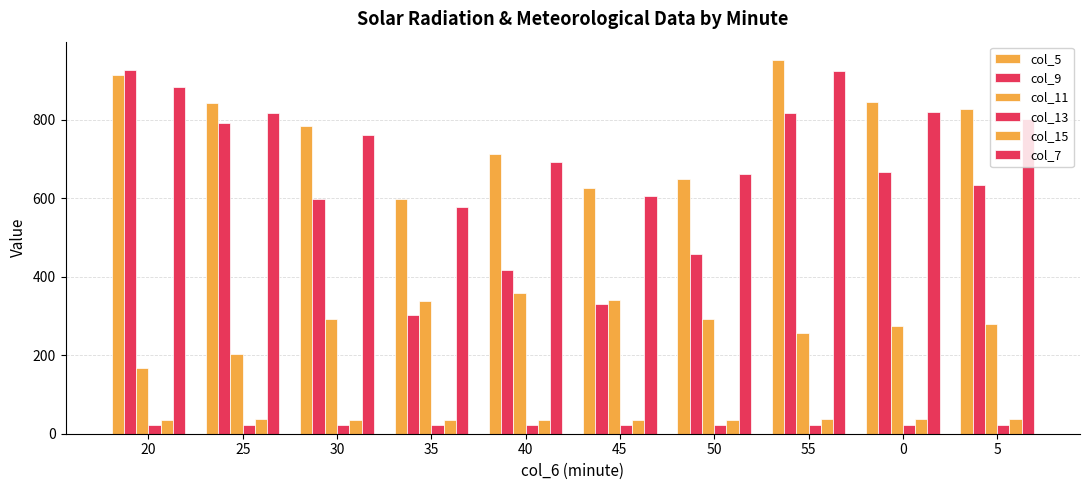

What is the spread (max minus min) of values at 55?

928.5